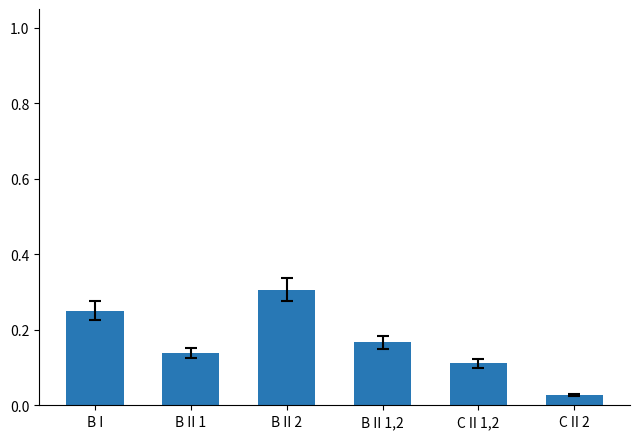

What is the label of the 4th bar from the right?

B II 2